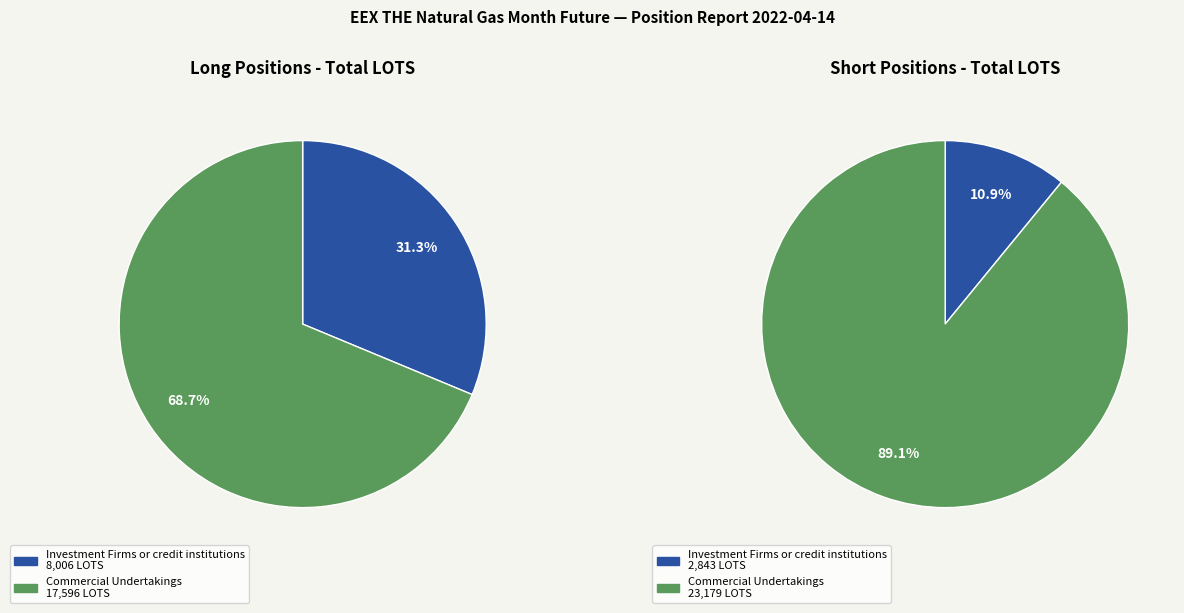

Which category has the biggest portion of the pie?

Commercial Undertakings